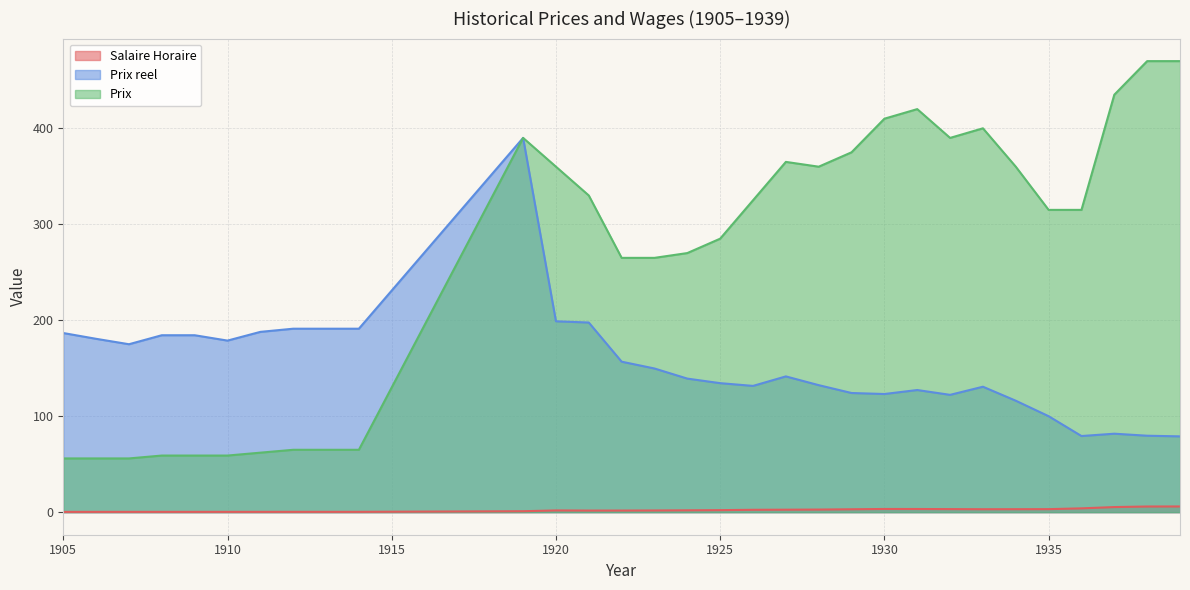

Which series changed the most between 1910 and 1923?

Prix